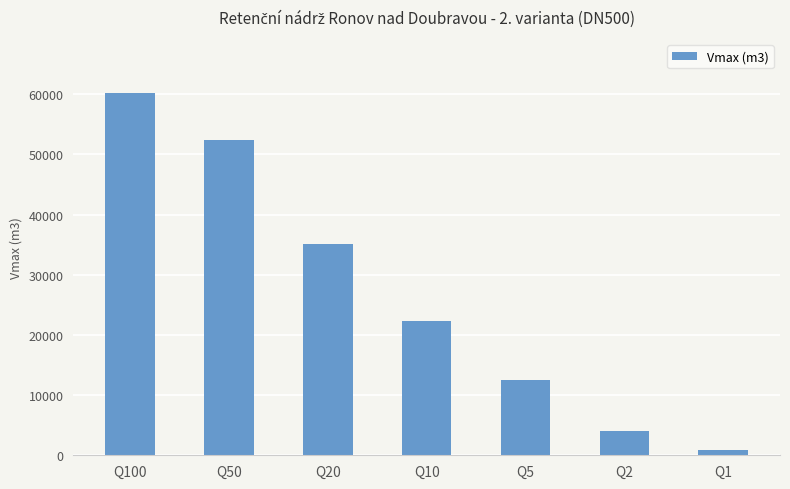

The value at Q5 is 12438. True or false?

True